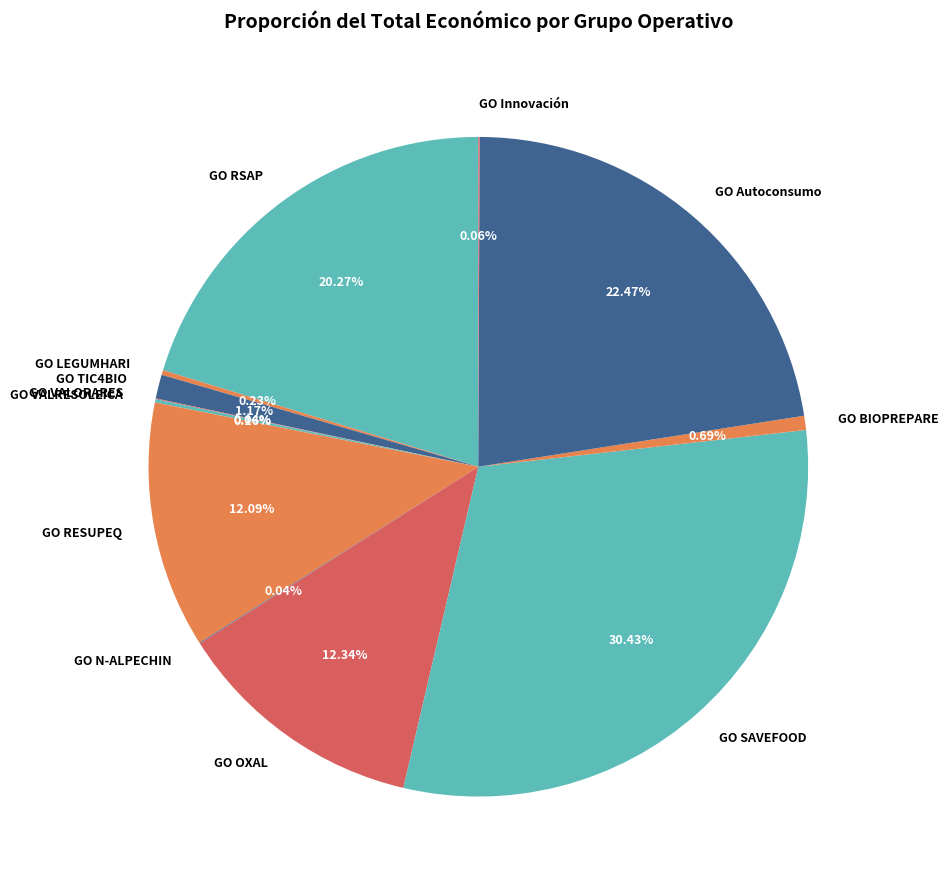

Which slice is the largest?

GO SAVEFOOD